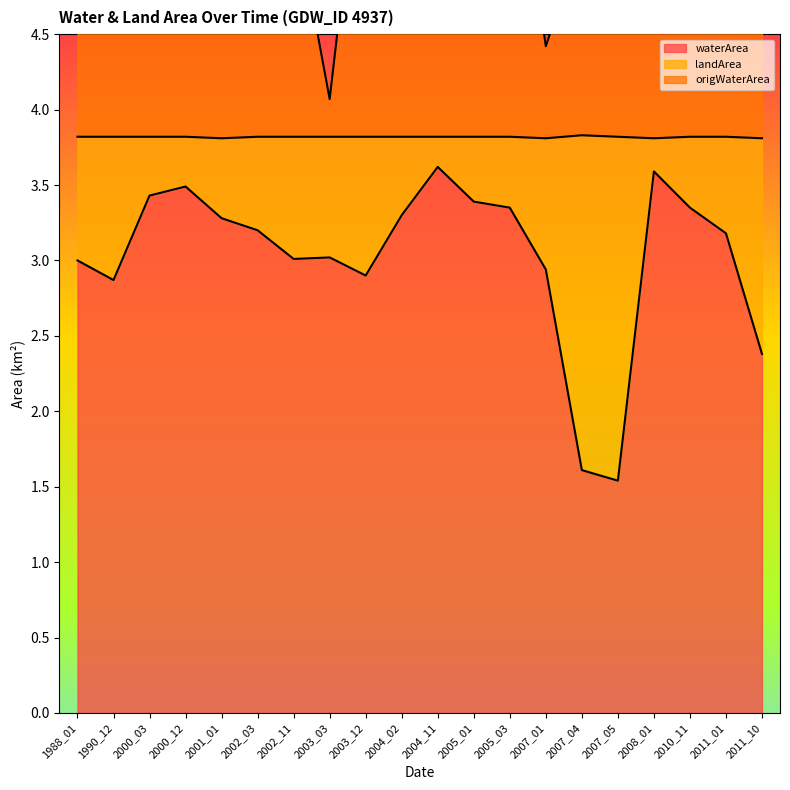

How many values in the origWaterArea series exceed 6?

11